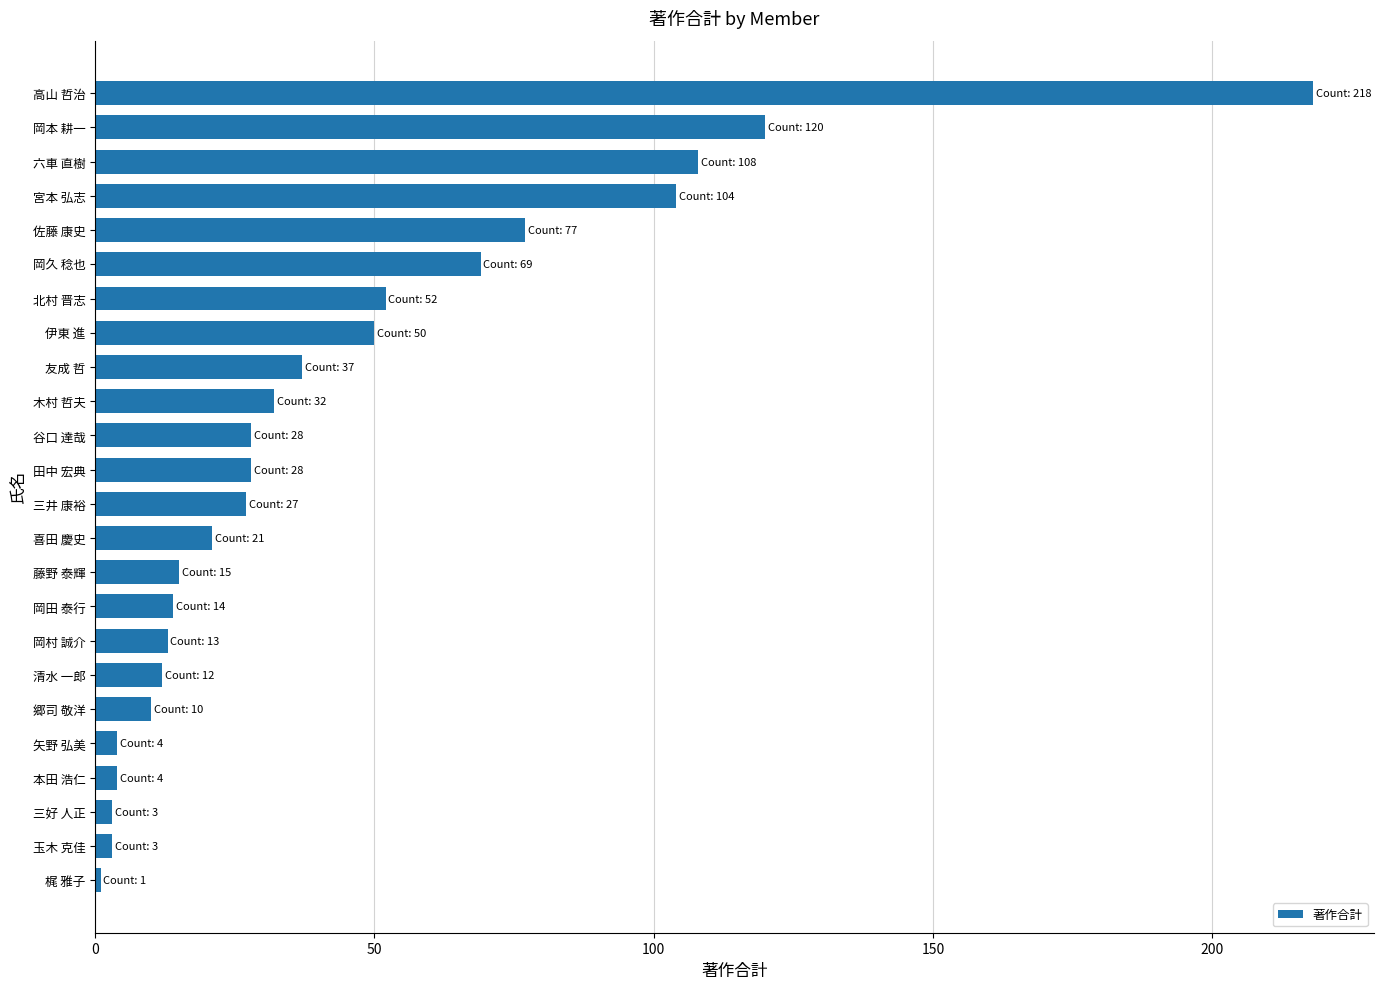

Which label corresponds to the largest value in the chart?

高山 哲治